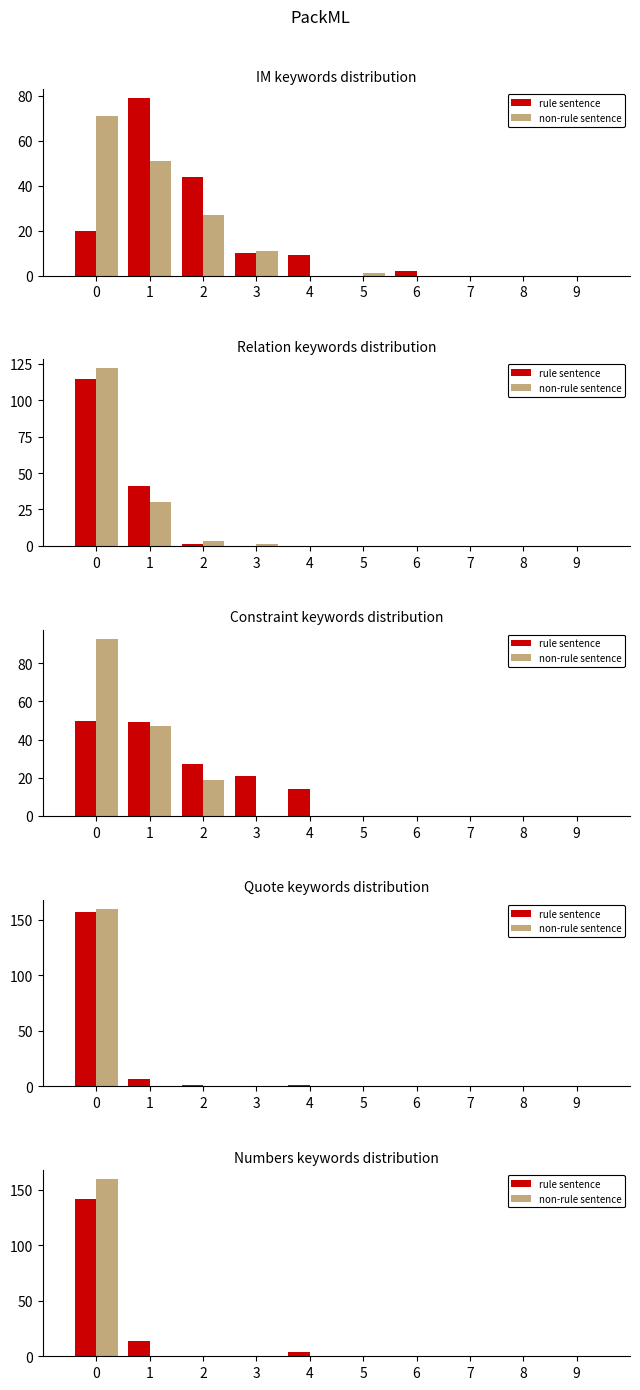

Between 0 and 8, which series saw the biggest shift?

non-rule sentence